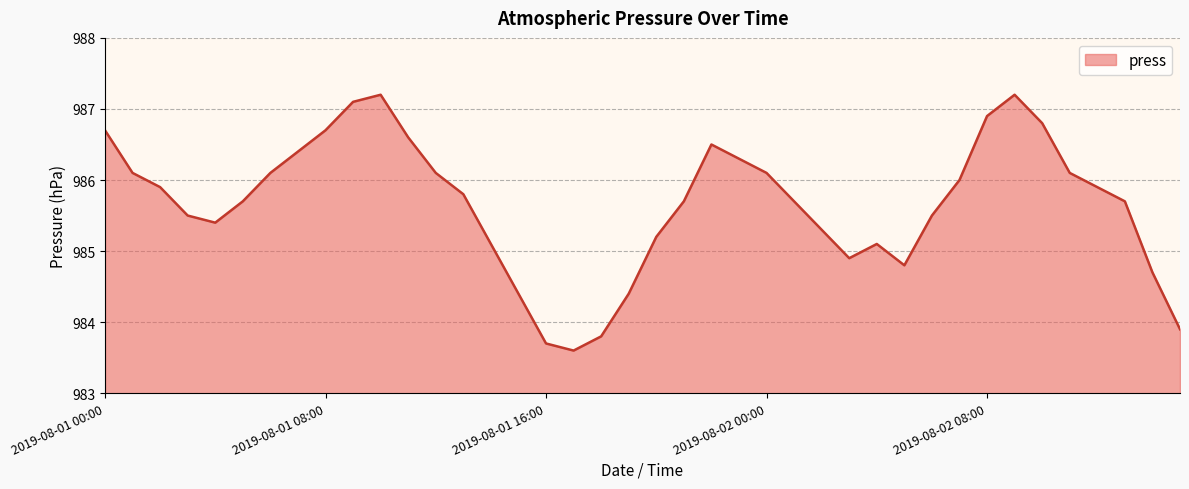

What is the maximum value shown in the chart?

987.2